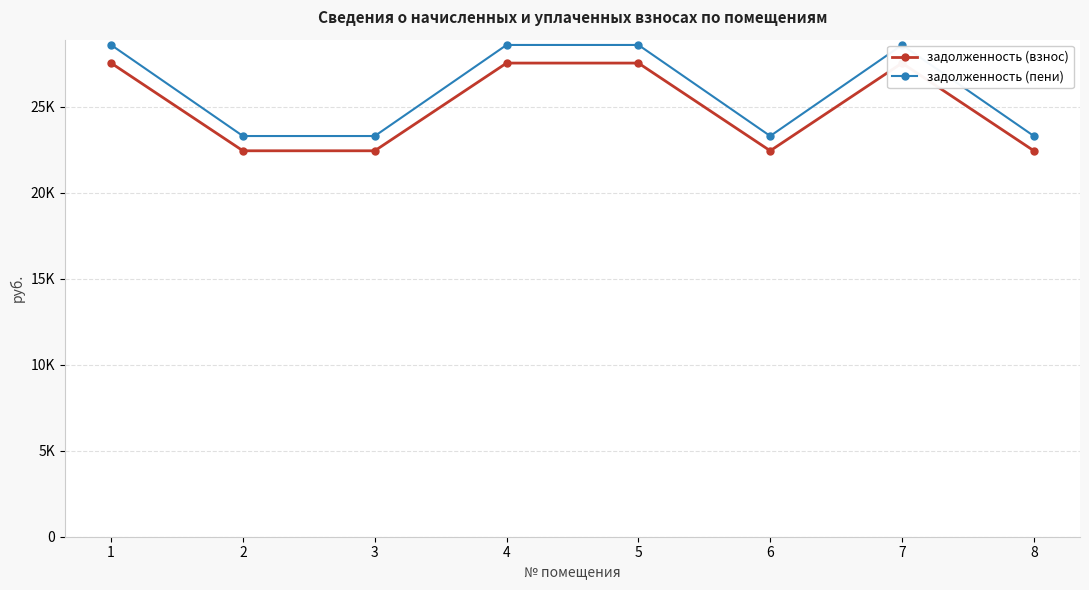

What value does the задолженность (пени) series have at 5?

28586.5